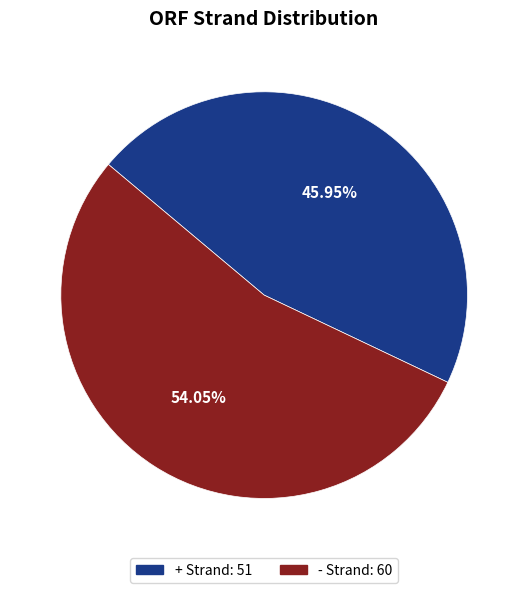

Does + represent more than half of the total?

No